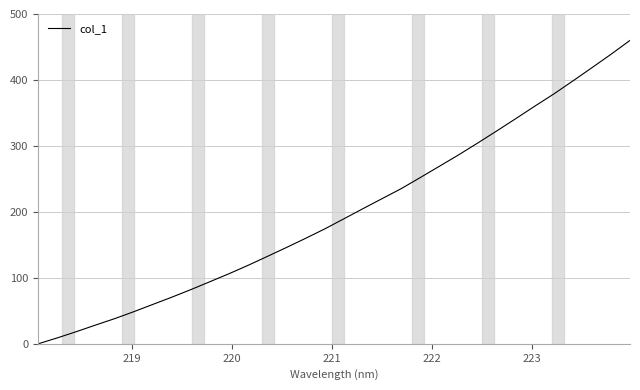

What is the maximum value shown in the chart?

460.0